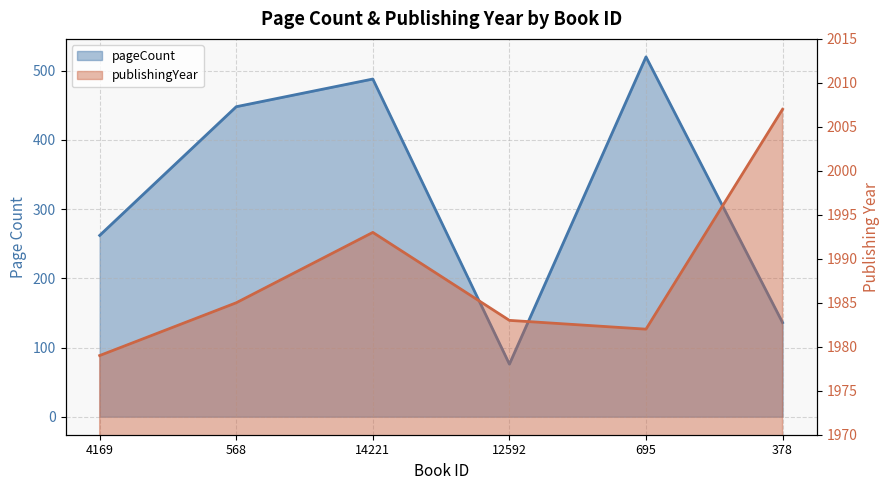

What is the sum of the pageCount values at 378 and 695?

656